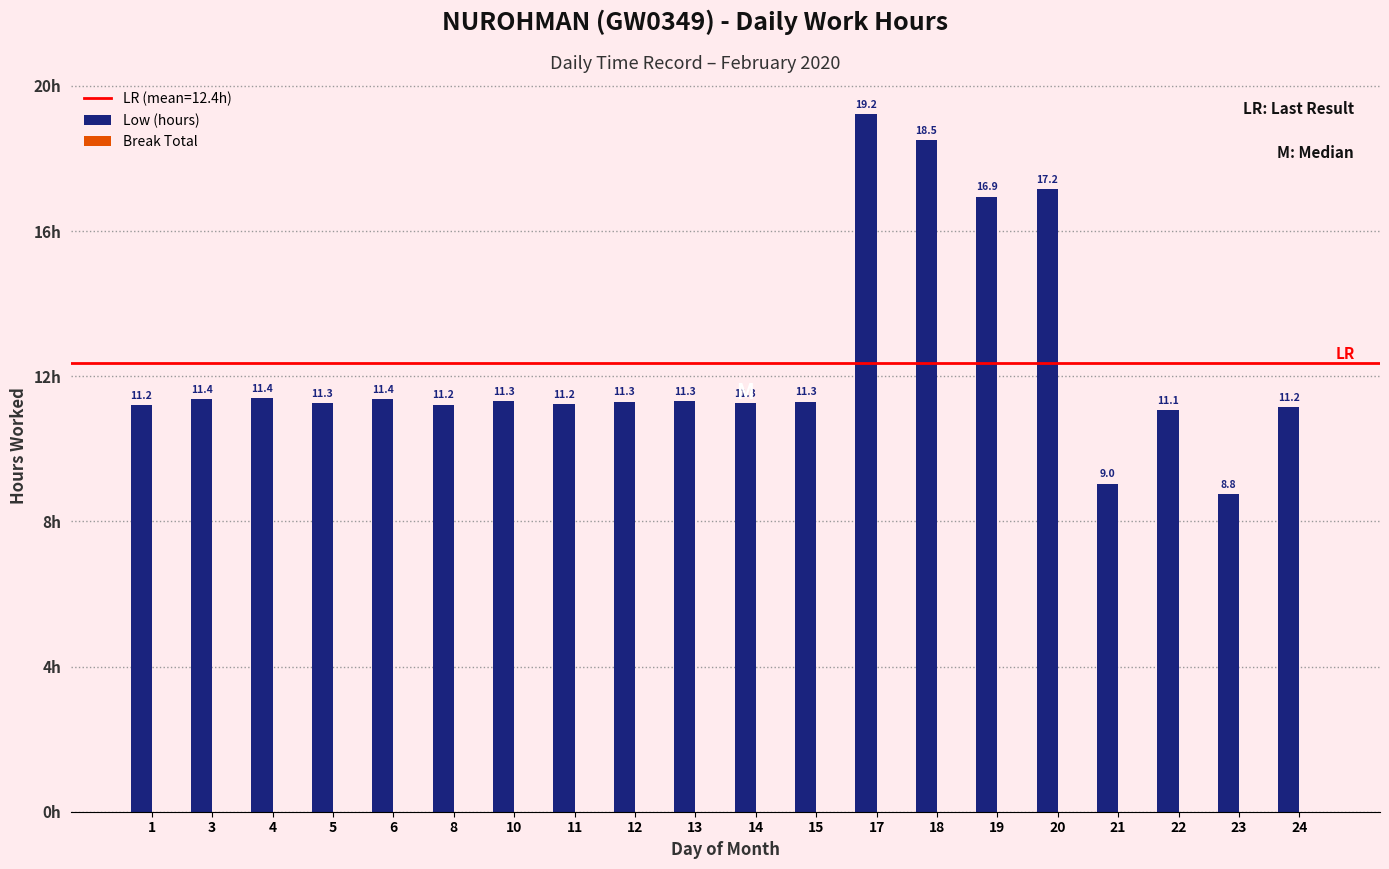

What is the value of the 6th bar from the left?

11.2